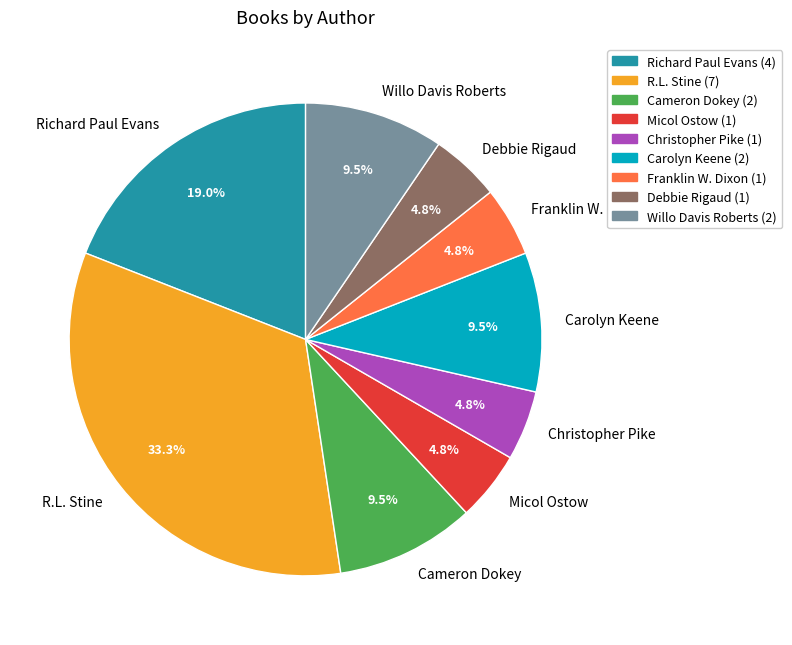

Is there any slice that represents more than half of the pie?

No